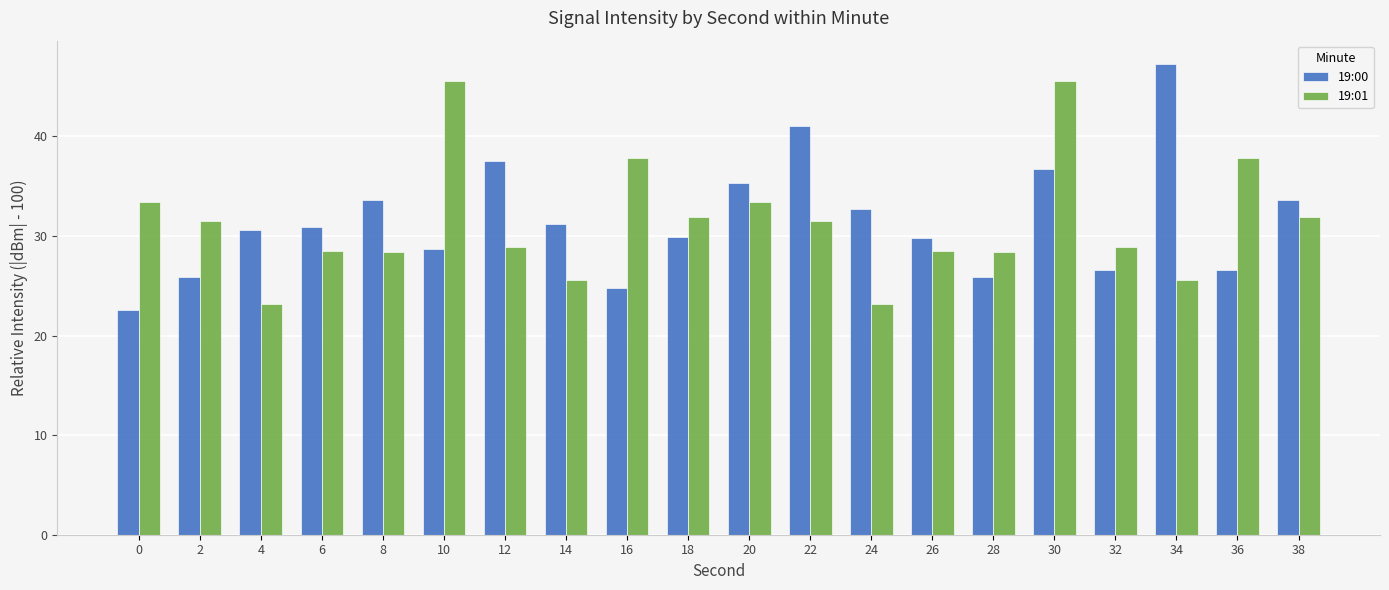

What is the spread (max minus min) of values at 6?

2.4